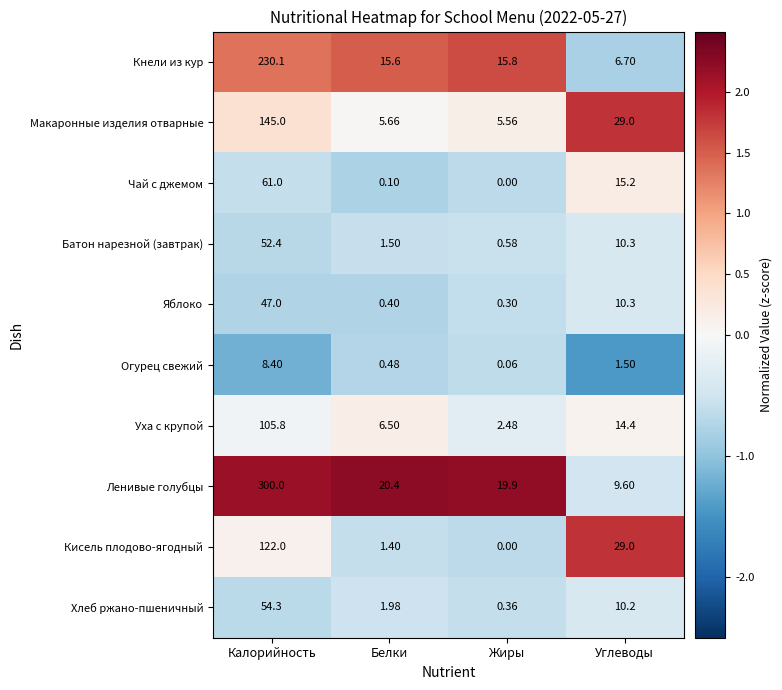

At which label is Кисель плодово-ягодный closest to 61?

Углеводы